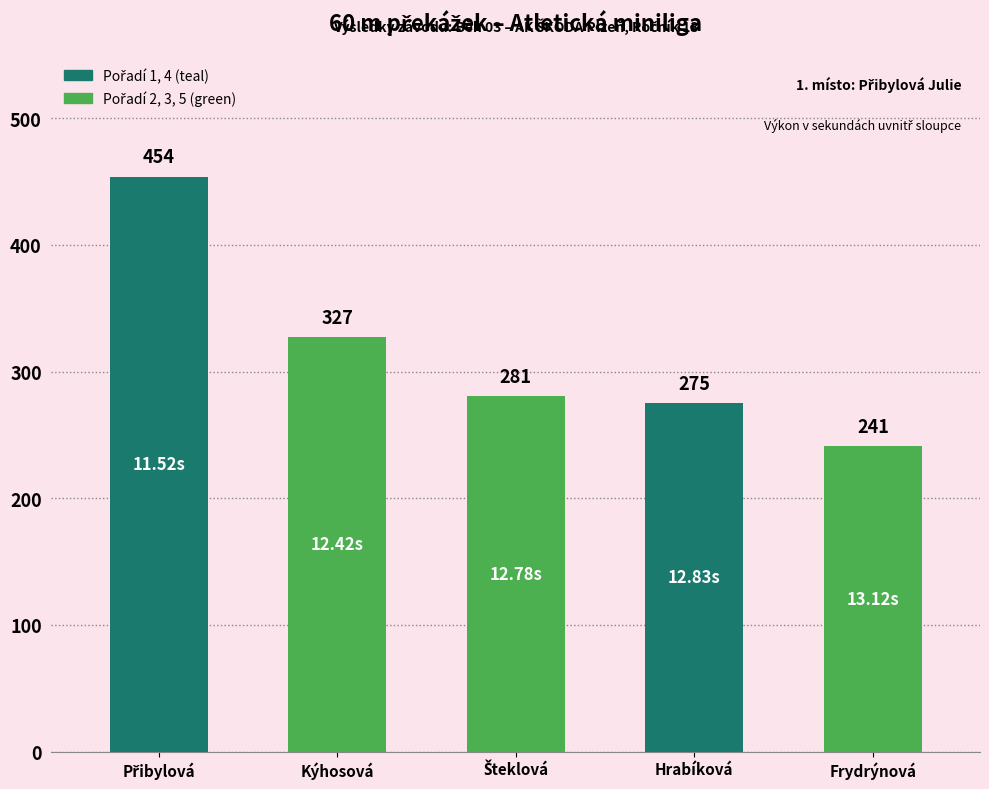

What is the label of the 2nd bar from the left?

Kýhosová